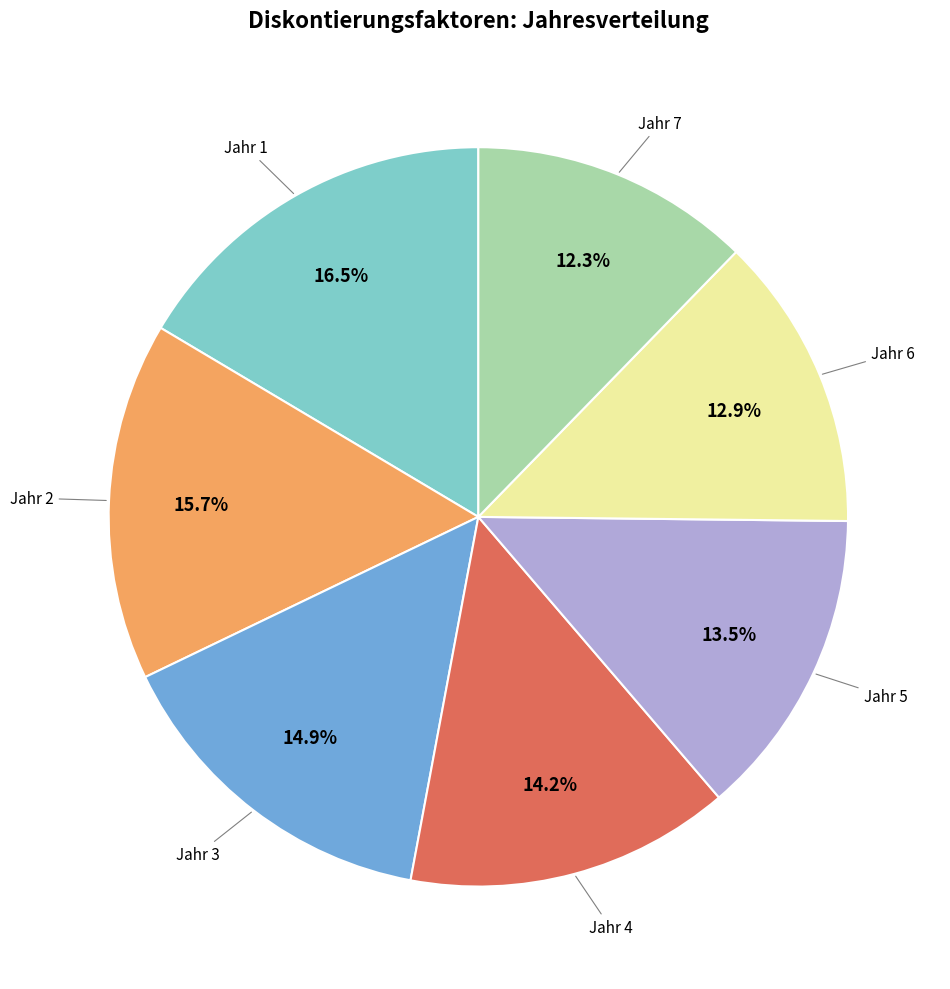

Is there a majority slice in this chart?

No